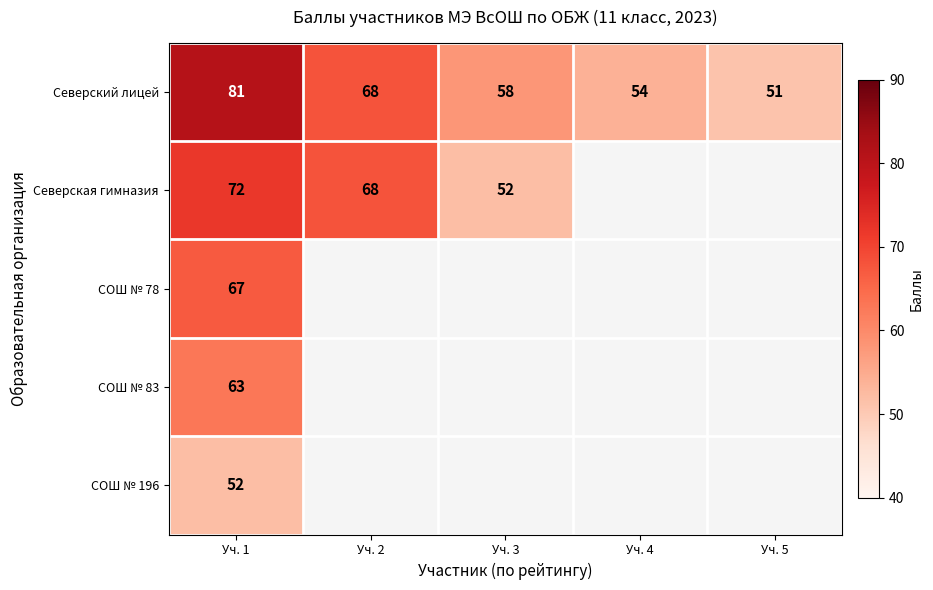

What is the minimum value for Северский лицей?

51